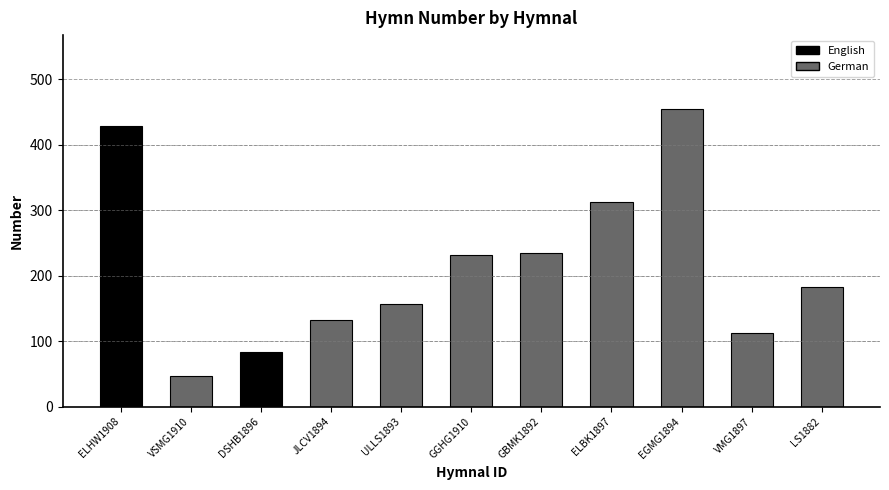

What is the change in value from ULLS1893 to EGMG1894?

+298